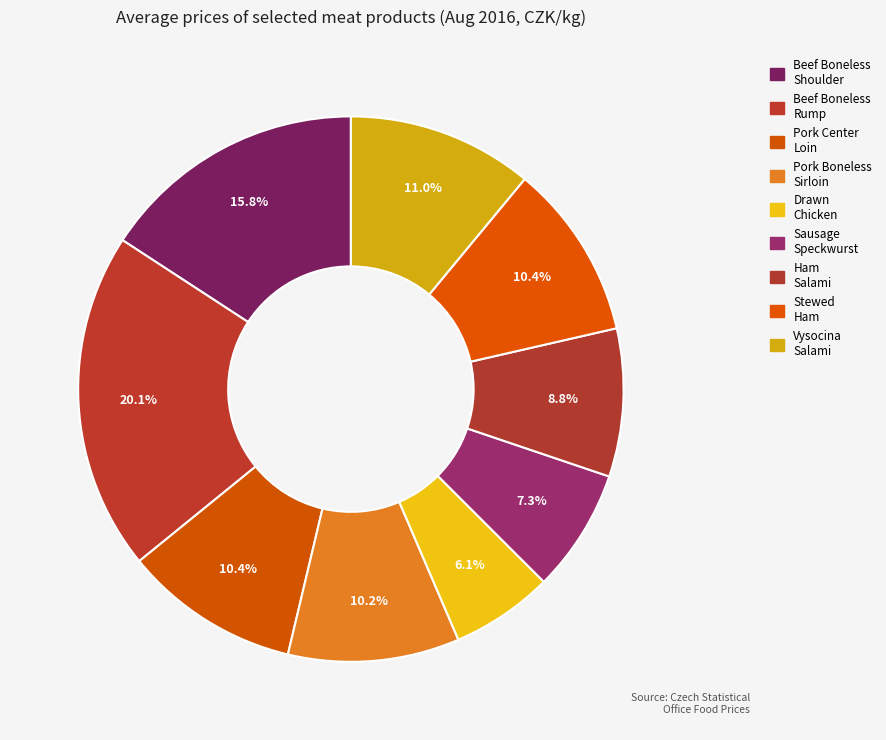

To the nearest percent, what is the difference between the largest and smallest slice percentages?

14%